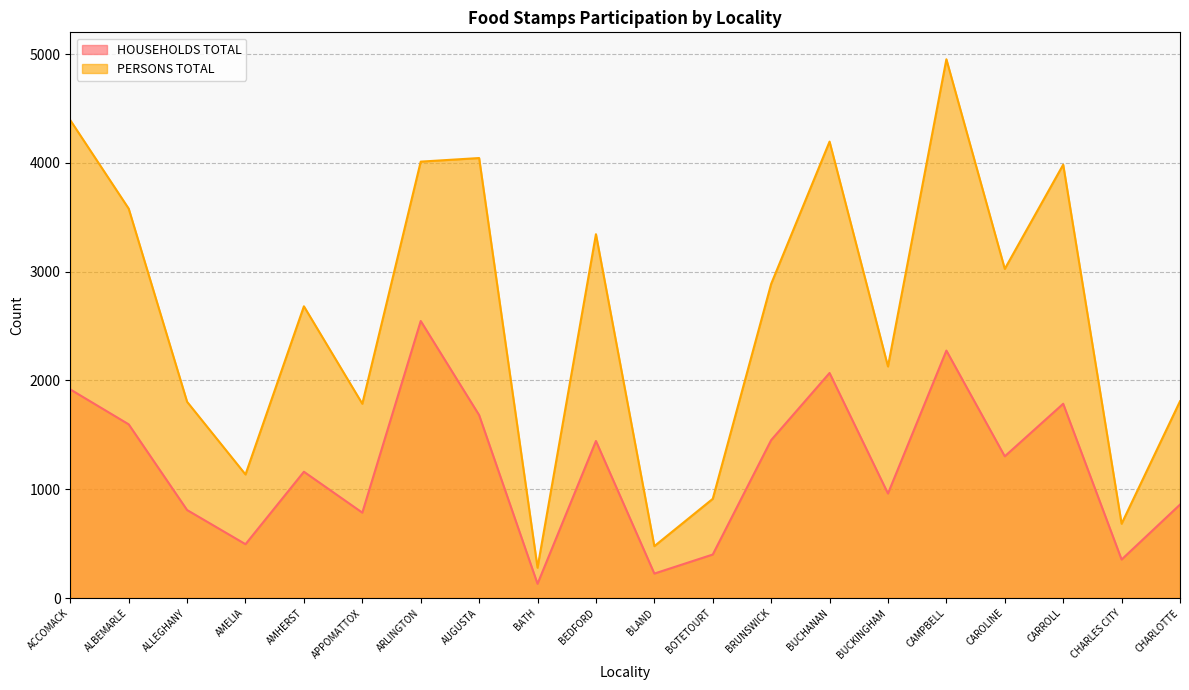

How many interior local valleys does the PERSONS TOTAL series have?

7